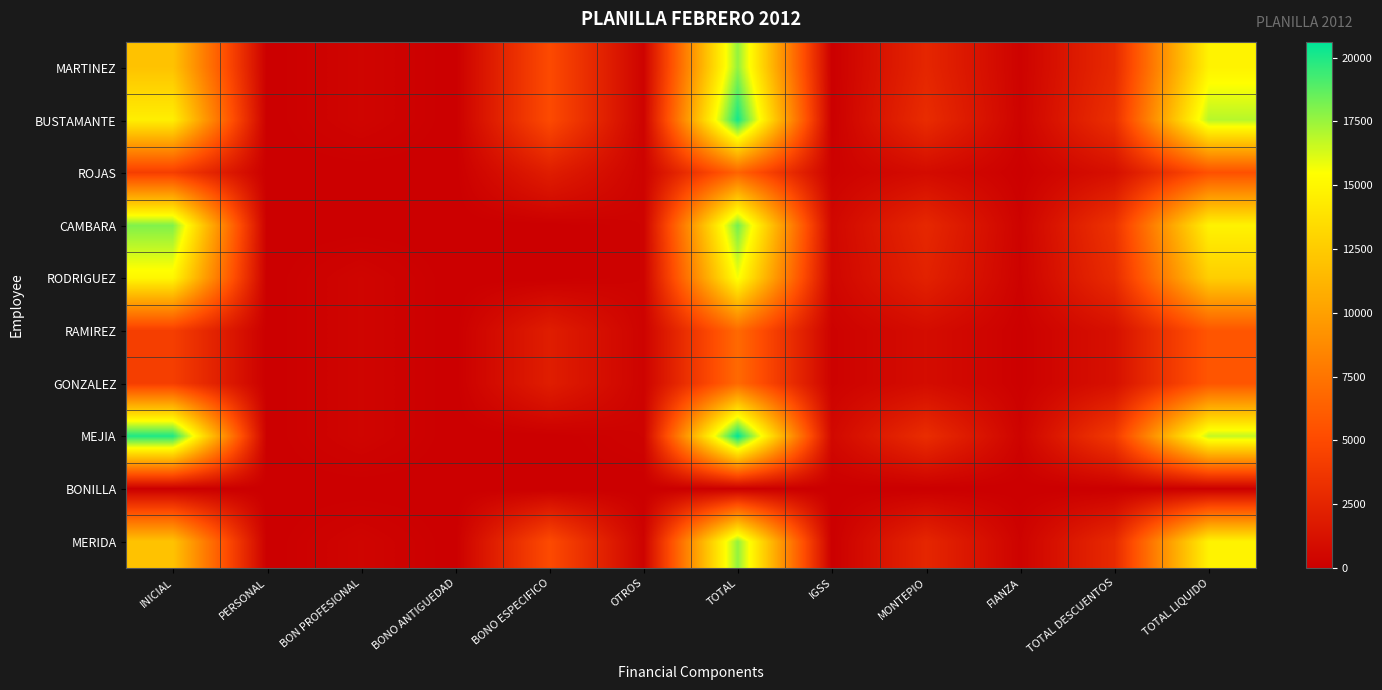

Which has a higher value, TOTAL DESCUENTOS or TOTAL LIQUIDO?

TOTAL LIQUIDO